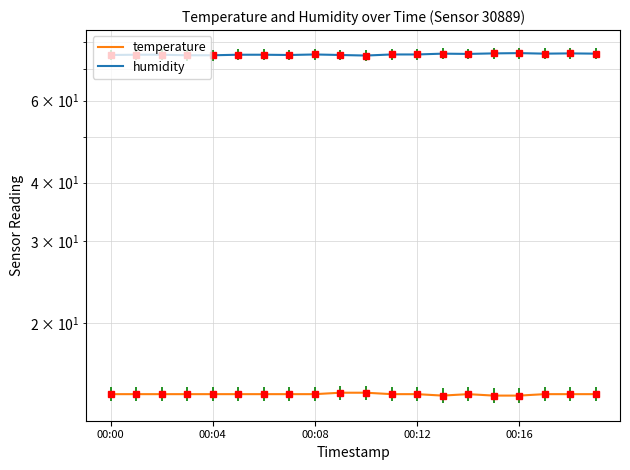

True or false: temperature and humidity cross at least once.

False